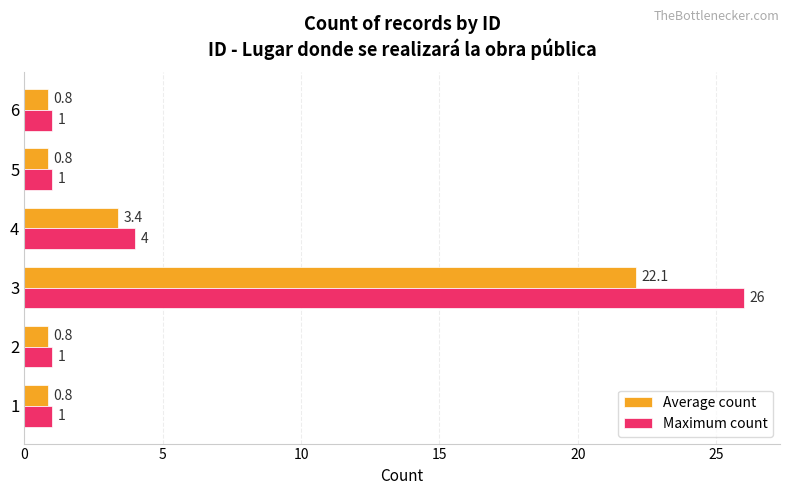

Which series has the largest range (max minus min)?

Maximum count